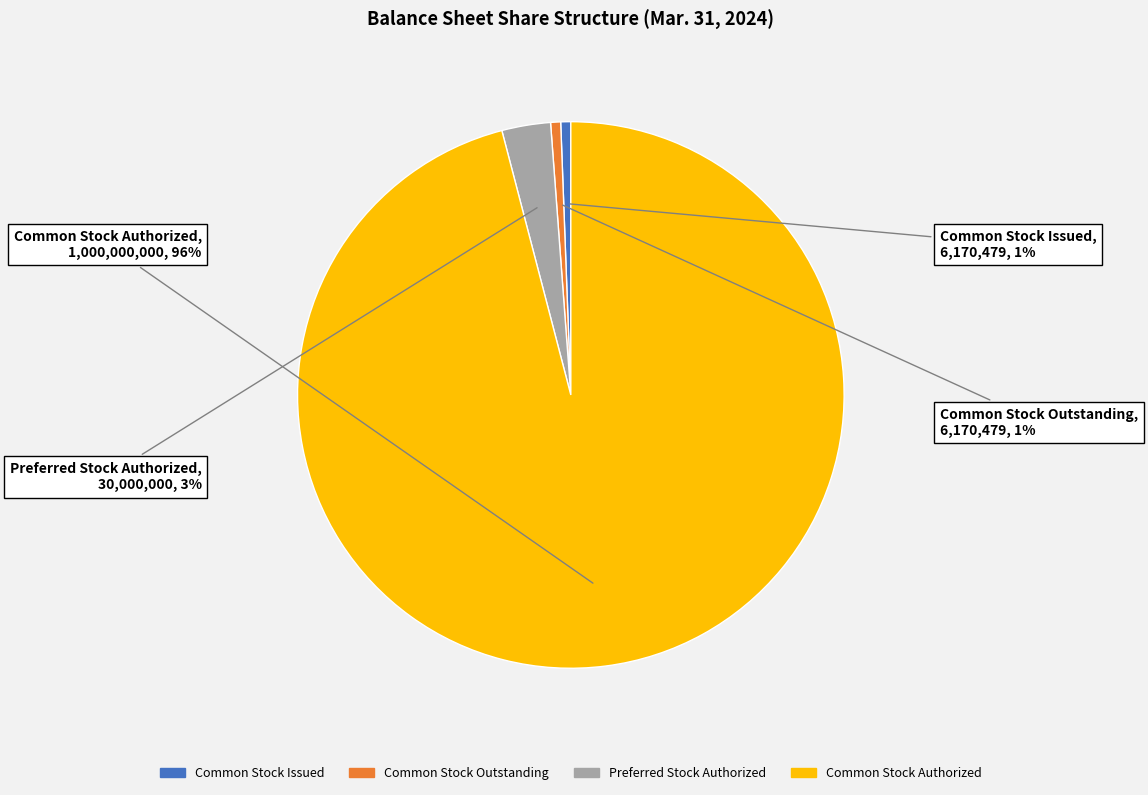

Does any single category account for the majority?

Yes